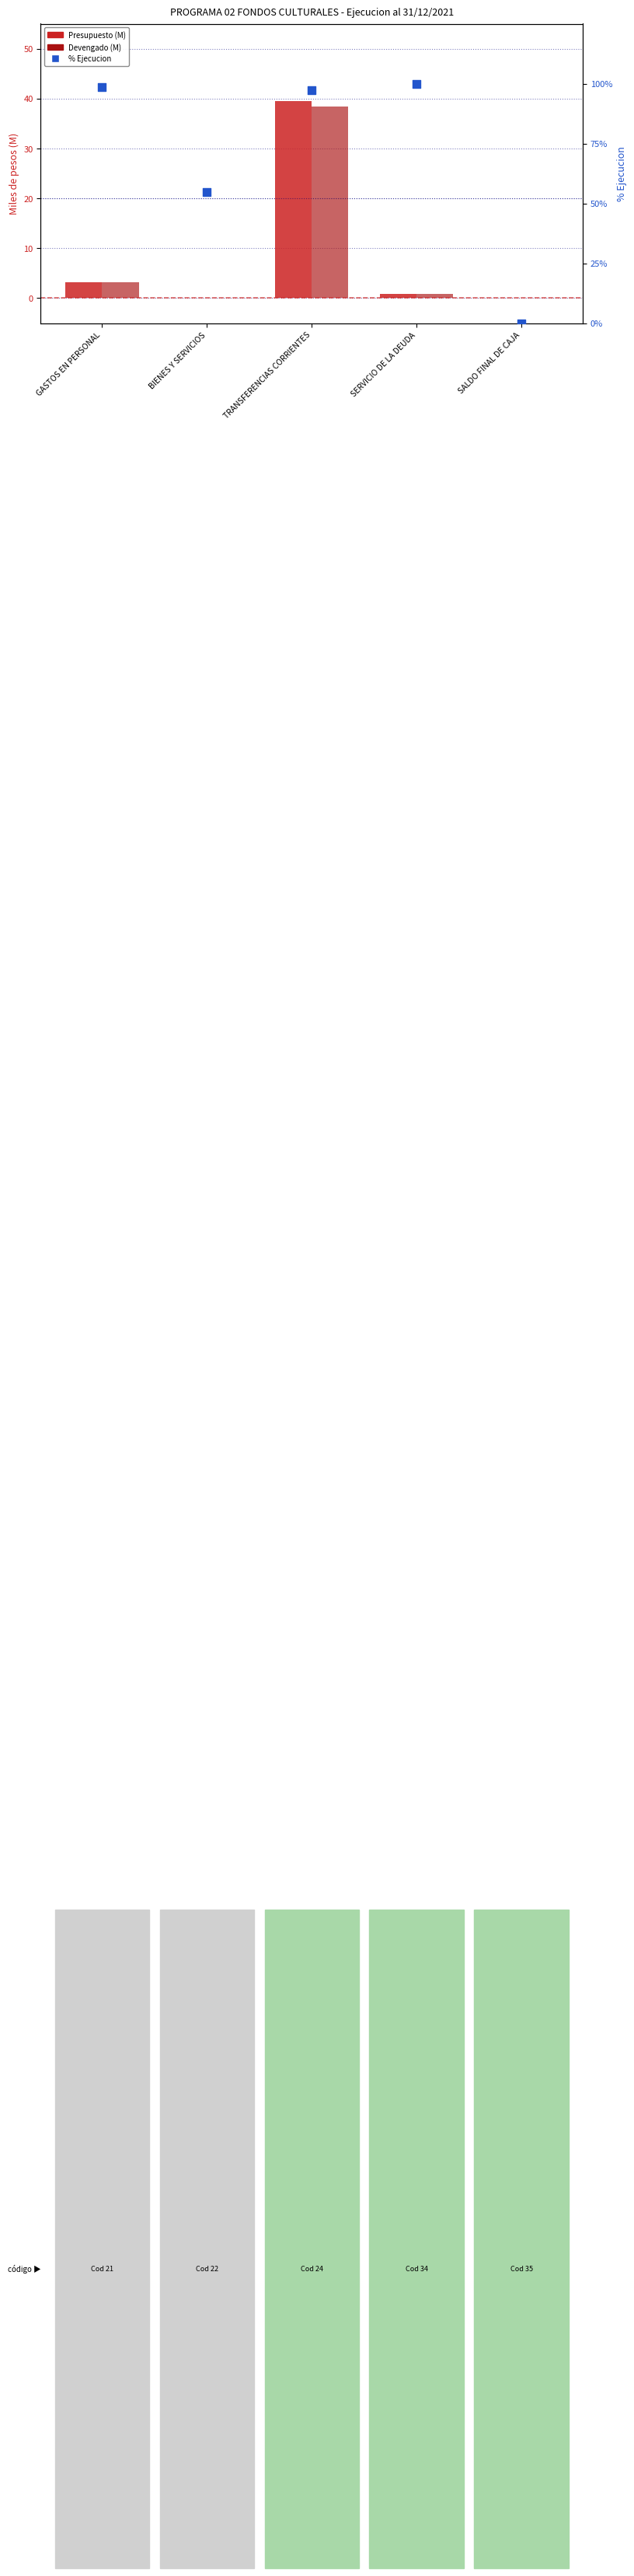

What is the total value across all series at TRANSFERENCIAS CORRIENTES?

175.2